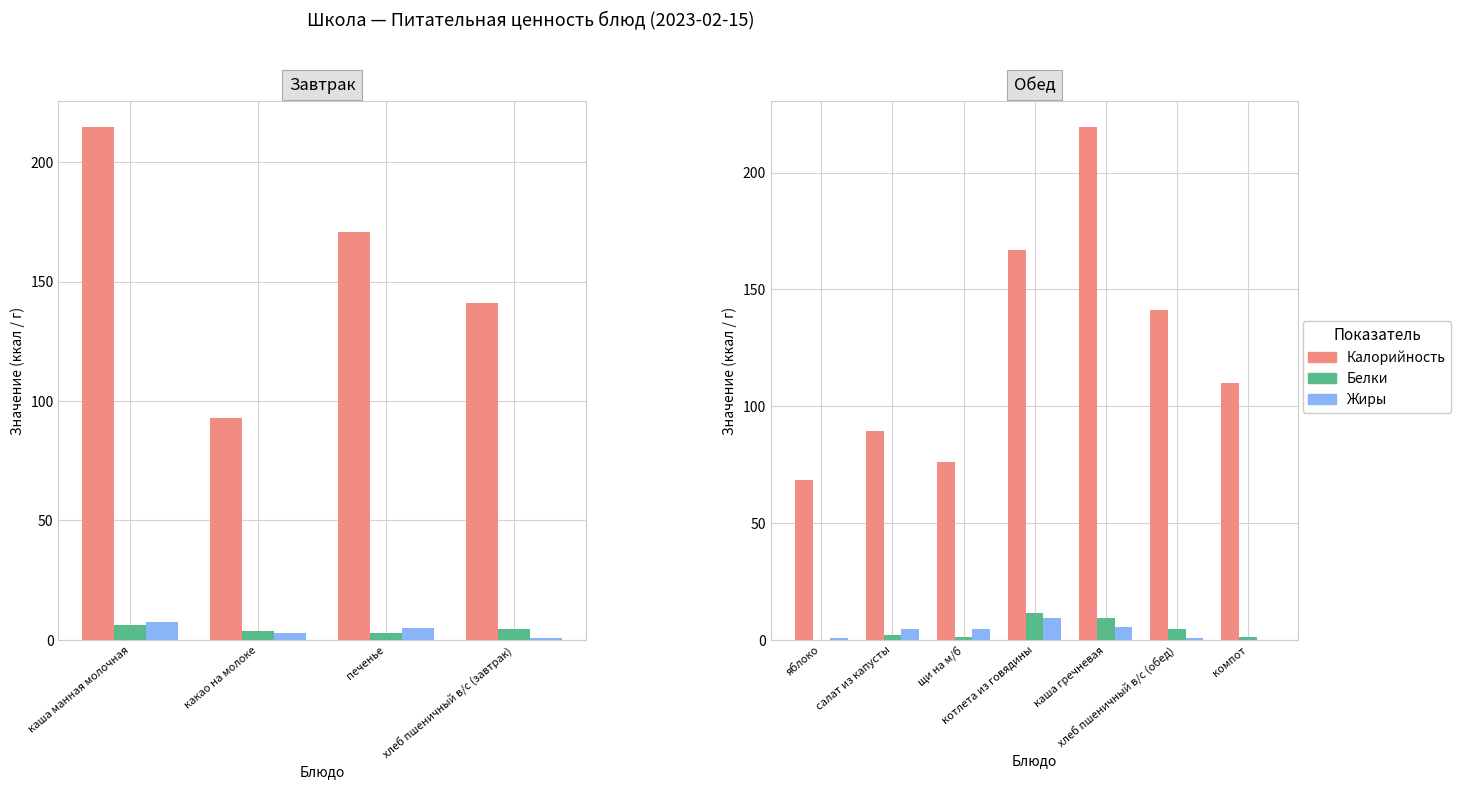

Which series has the largest total across all categories?

Калорийность